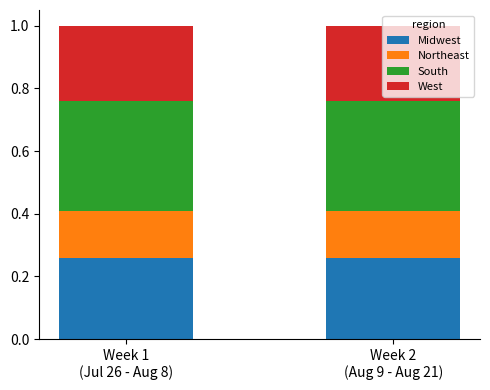

What is the sum of the South values at Week 1
(Jul 26 - Aug 8) and Week 2
(Aug 9 - Aug 21)?

0.7